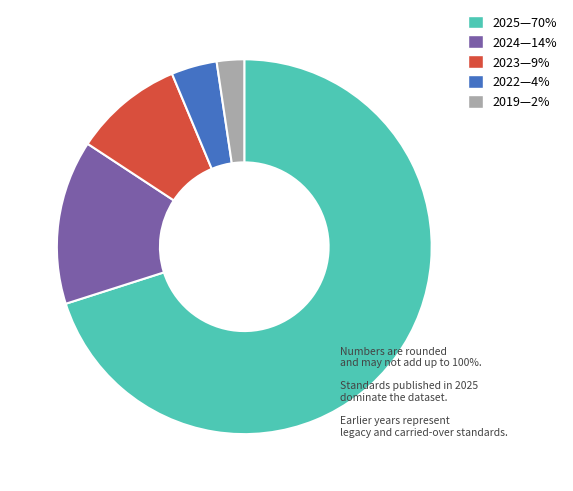

Is there any slice that represents more than half of the pie?

Yes